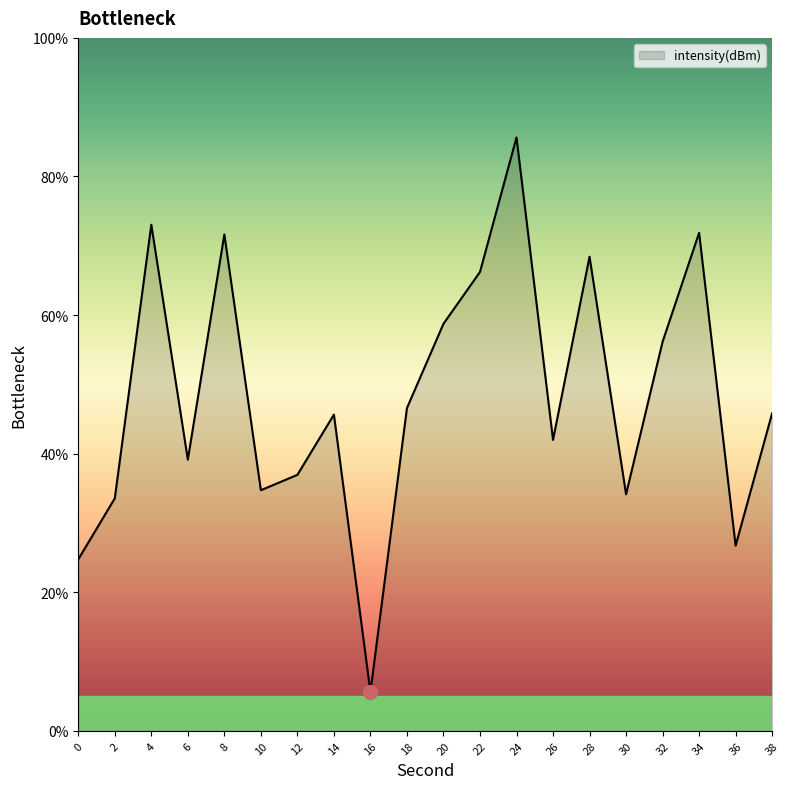

What is the ratio of the value at 8 to the value at 10?

2.1